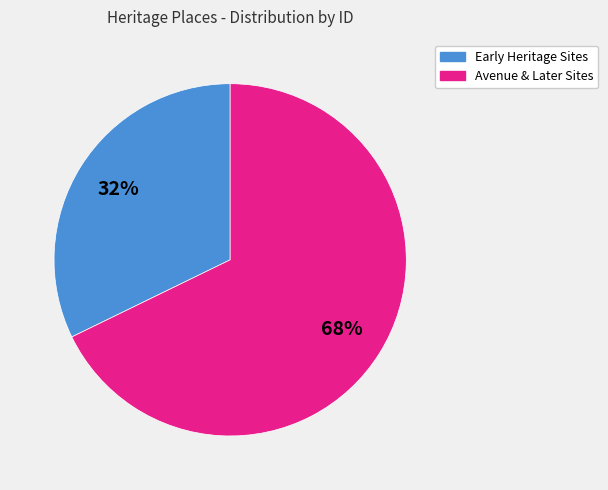

How many slices are in this pie chart?

2